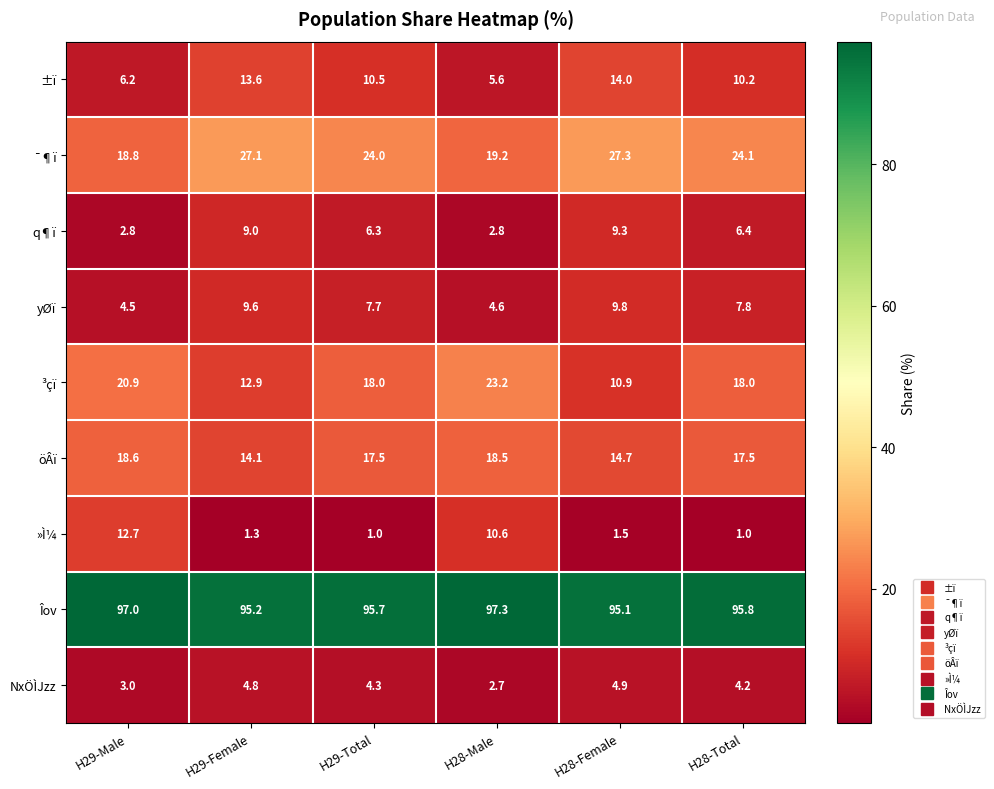

At which category is the sum across all series the highest?

H29-Female